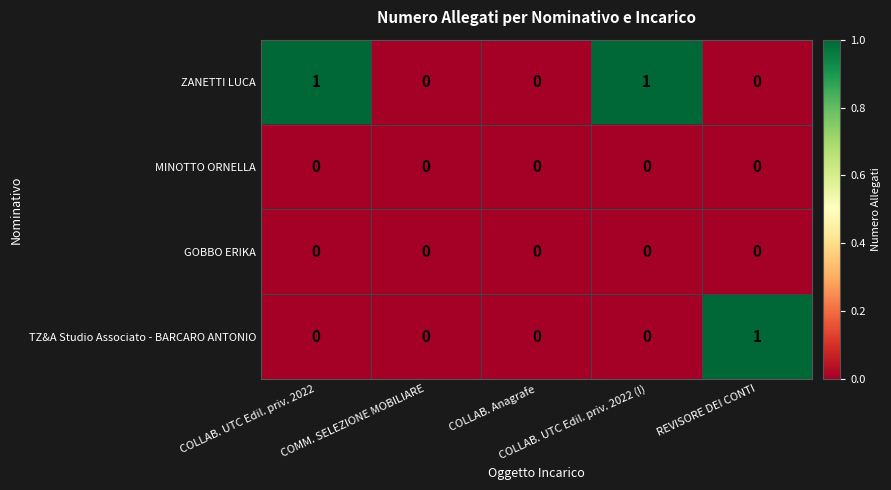

Which series has the largest total across all categories?

ZANETTI LUCA